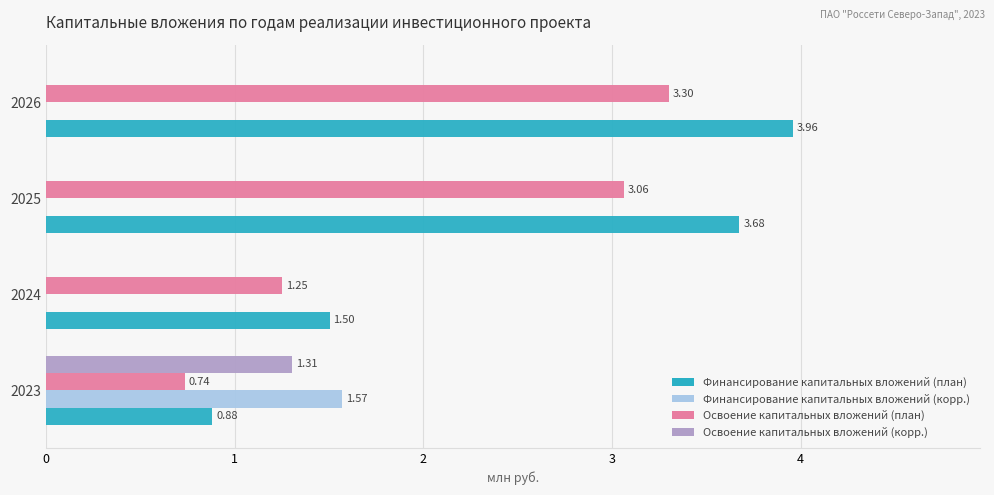

Which series has the largest total across all categories?

Финансирование капитальных вложений (план)